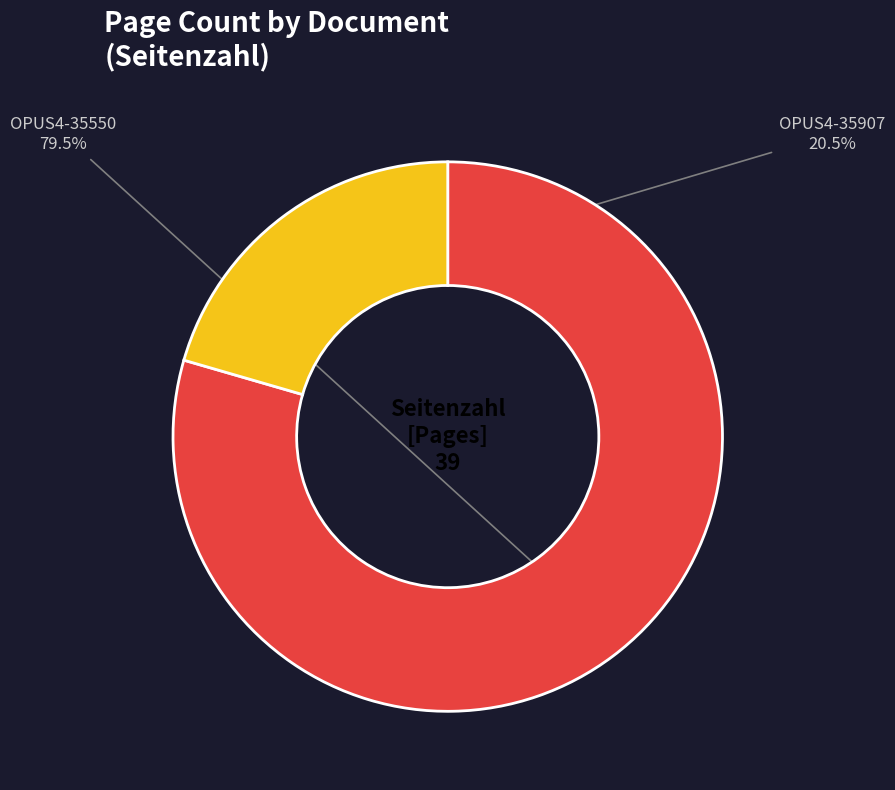

True or false: OPUS4-35550 accounts for 73% of the total.

False